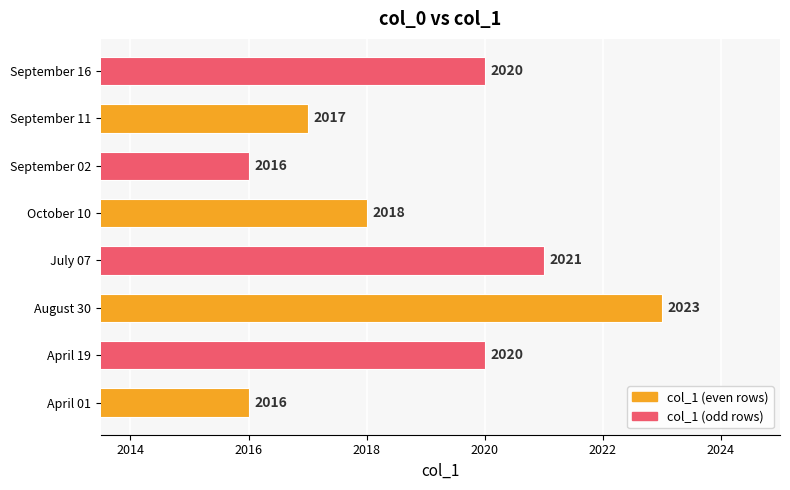

How many values are below 2020?

4